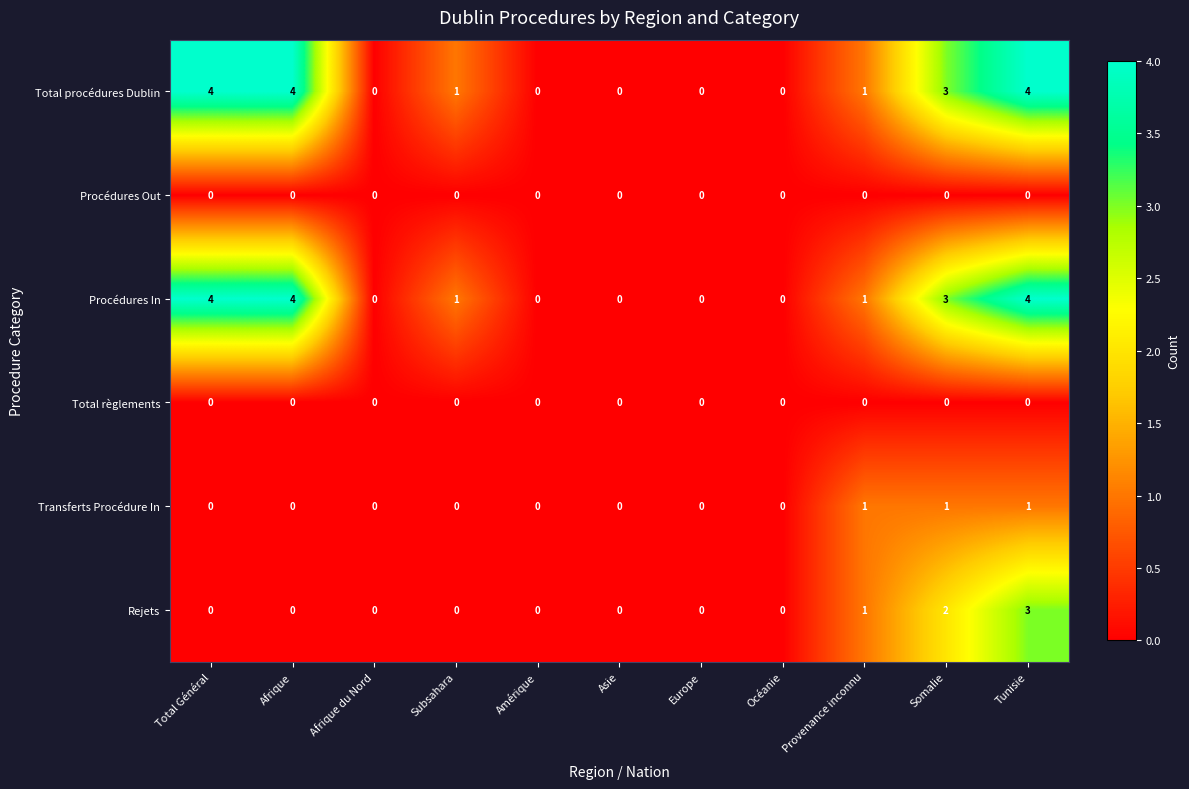

The value of Rejets at Océanie is 0. True or false?

True